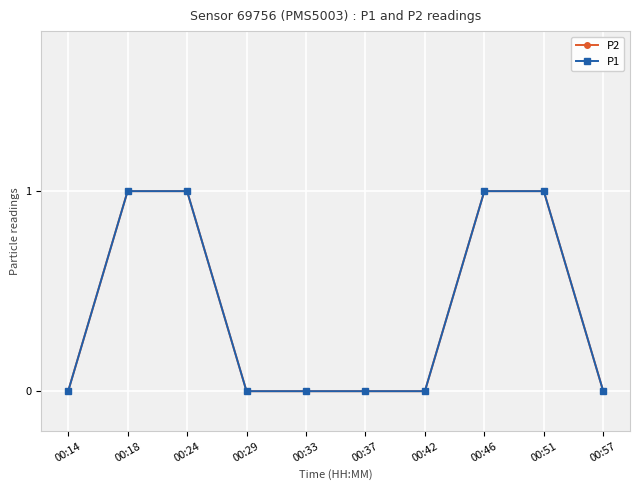

True or false: P1 and P2 intersect in this chart.

False